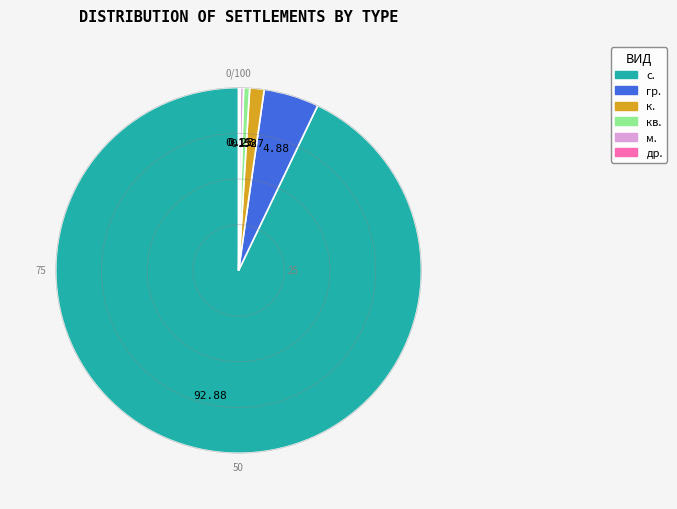

Is there any slice that represents more than half of the pie?

Yes